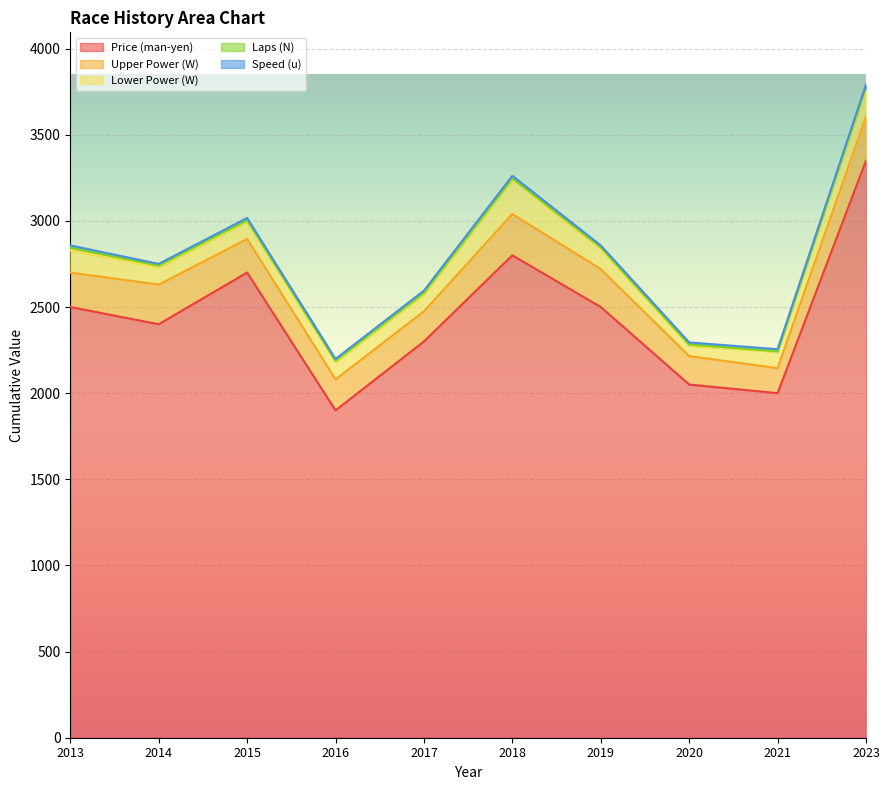

At which label is Speed (u) closest to 13?

2017